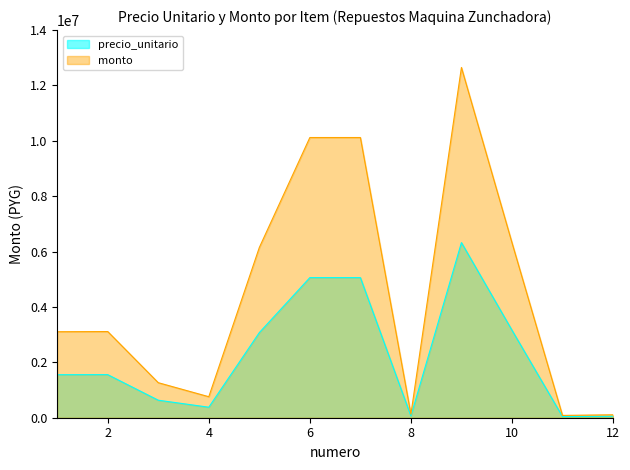

The value of monto at 7 is 10120000. True or false?

True